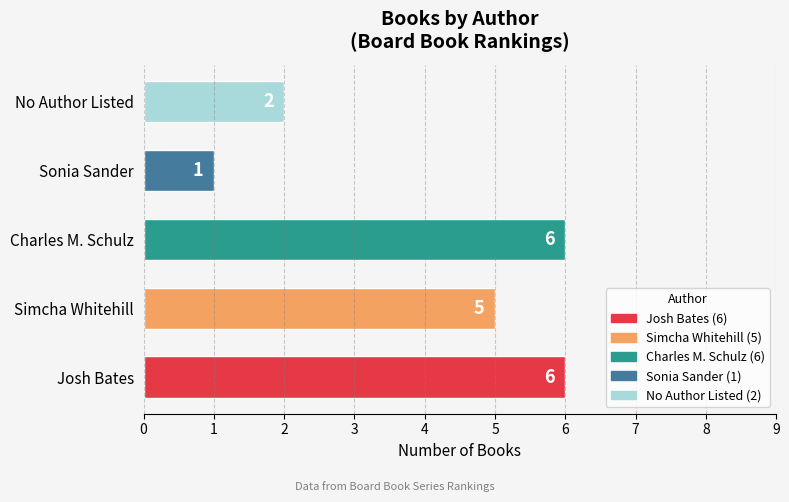

What is the difference between the values at Charles M. Schulz and No Author Listed?

4